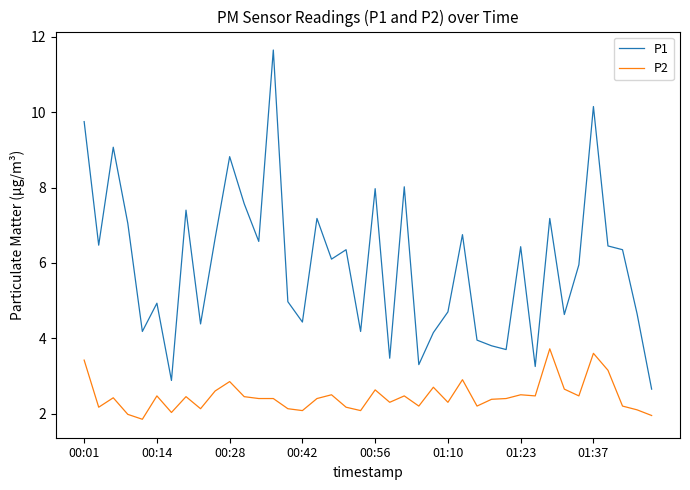

What is the average value of the P1 series?

6.0